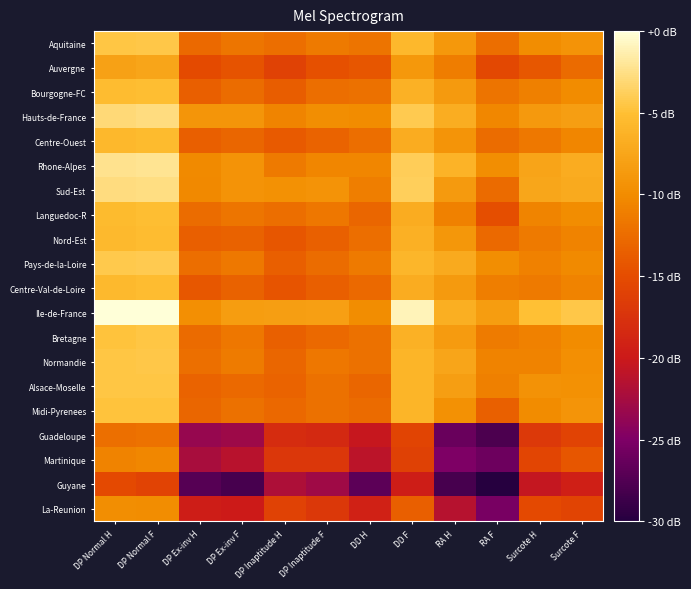

Reading left to right, transcribe all the data shown in this chart.

Aquitaine: DP Normal H=-4.5	DP Normal F=-4.4	DP Ex-inv H=-12.7	DP Ex-inv F=-11.8	DP Inaptitude H=-12.3	DP Inaptitude F=-11.4	DD H=-11.9	DD F=-5.7	RA H=-8.9	RA F=-12.3	Surcote H=-9.9	Surcote F=-9.3
Auvergne: DP Normal H=-7.9	DP Normal F=-7.5	DP Ex-inv H=-15.1	DP Ex-inv F=-14.5	DP Inaptitude H=-16.0	DP Inaptitude F=-14.7	DD H=-14.2	DD F=-8.8	RA H=-11.2	RA F=-15.4	Surcote H=-14.1	Surcote F=-12.6
Bourgogne-FC: DP Normal H=-5.3	DP Normal F=-5.0	DP Ex-inv H=-13.5	DP Ex-inv F=-12.5	DP Inaptitude H=-13.7	DP Inaptitude F=-12.4	DD H=-12.1	DD F=-6.3	RA H=-8.6	RA F=-11.9	Surcote H=-10.9	Surcote F=-10.0
Hauts-de-France: DP Normal H=-3.0	DP Normal F=-2.8	DP Ex-inv H=-9.1	DP Ex-inv F=-9.0	DP Inaptitude H=-10.6	DP Inaptitude F=-9.7	DD H=-10.1	DD F=-4.1	RA H=-6.7	RA F=-10.3	Surcote H=-8.7	Surcote F=-8.3
Centre-Ouest: DP Normal H=-5.7	DP Normal F=-5.4	DP Ex-inv H=-13.5	DP Ex-inv F=-13.0	DP Inaptitude H=-13.8	DP Inaptitude F=-13.2	DD H=-12.4	DD F=-6.8	RA H=-9.2	RA F=-12.5	Surcote H=-11.6	Surcote F=-10.5
Rhone-Alpes: DP Normal H=-2.3	DP Normal F=-2.2	DP Ex-inv H=-10.1	DP Ex-inv F=-9.3	DP Inaptitude H=-11.5	DP Inaptitude F=-10.5	DD H=-10.5	DD F=-4.0	RA H=-6.1	RA F=-9.8	Surcote H=-7.7	Surcote F=-6.9
Sud-Est: DP Normal H=-2.8	DP Normal F=-2.7	DP Ex-inv H=-10.3	DP Ex-inv F=-9.4	DP Inaptitude H=-9.6	DP Inaptitude F=-9.3	DD H=-11.1	DD F=-3.8	RA H=-8.6	RA F=-12.6	Surcote H=-7.5	Surcote F=-7.1
Languedoc-R: DP Normal H=-5.4	DP Normal F=-5.1	DP Ex-inv H=-12.5	DP Ex-inv F=-11.8	DP Inaptitude H=-12.3	DP Inaptitude F=-11.7	DD H=-13.0	DD F=-6.8	RA H=-10.9	RA F=-14.9	Surcote H=-10.6	Surcote F=-9.9
Nord-Est: DP Normal H=-5.6	DP Normal F=-5.3	DP Ex-inv H=-13.5	DP Ex-inv F=-13.3	DP Inaptitude H=-14.2	DP Inaptitude F=-13.4	DD H=-12.3	DD F=-6.5	RA H=-9.0	RA F=-12.8	Surcote H=-11.4	Surcote F=-10.7
Pays-de-la-Loire: DP Normal H=-4.3	DP Normal F=-4.2	DP Ex-inv H=-12.4	DP Ex-inv F=-11.5	DP Inaptitude H=-13.6	DP Inaptitude F=-12.4	DD H=-11.5	DD F=-5.9	RA H=-7.1	RA F=-9.8	Surcote H=-10.8	Surcote F=-10.2
Centre-Val-de-Loire: DP Normal H=-5.5	DP Normal F=-5.4	DP Ex-inv H=-14.1	DP Ex-inv F=-13.3	DP Inaptitude H=-14.4	DP Inaptitude F=-13.6	DD H=-12.7	DD F=-6.8	RA H=-8.6	RA F=-11.1	Surcote H=-11.4	Surcote F=-10.7
Ile-de-France: DP Normal H=-0.1	DP Normal F=0.0	DP Ex-inv H=-9.6	DP Ex-inv F=-8.4	DP Inaptitude H=-8.2	DP Inaptitude F=-8.1	DD H=-9.9	DD F=-1.0	RA H=-6.6	RA F=-8.4	Surcote H=-5.0	Surcote F=-4.3
Bretagne: DP Normal H=-4.7	DP Normal F=-4.5	DP Ex-inv H=-12.5	DP Ex-inv F=-11.7	DP Inaptitude H=-13.4	DP Inaptitude F=-12.8	DD H=-12.1	DD F=-6.4	RA H=-8.4	RA F=-11.3	Surcote H=-10.8	Surcote F=-10.1
Normandie: DP Normal H=-4.5	DP Normal F=-4.3	DP Ex-inv H=-12.3	DP Ex-inv F=-11.3	DP Inaptitude H=-12.9	DP Inaptitude F=-11.7	DD H=-12.1	DD F=-6.0	RA H=-7.6	RA F=-10.7	Surcote H=-10.7	Surcote F=-9.7
Alsace-Moselle: DP Normal H=-4.5	DP Normal F=-4.5	DP Ex-inv H=-13.1	DP Ex-inv F=-12.7	DP Inaptitude H=-13.2	DP Inaptitude F=-12.2	DD H=-12.9	DD F=-6.1	RA H=-8.3	RA F=-11.0	Surcote H=-9.4	Surcote F=-9.5
Midi-Pyrenees: DP Normal H=-4.8	DP Normal F=-4.8	DP Ex-inv H=-13.0	DP Ex-inv F=-12.1	DP Inaptitude H=-12.8	DP Inaptitude F=-12.1	DD H=-12.5	DD F=-6.1	RA H=-9.5	RA F=-13.5	Surcote H=-10.1	Surcote F=-9.3
Guadeloupe: DP Normal H=-12.2	DP Normal F=-12.0	DP Ex-inv H=-23.5	DP Ex-inv F=-23.0	DP Inaptitude H=-18.1	DP Inaptitude F=-18.5	DD H=-20.4	DD F=-15.7	RA H=-26.2	RA F=-27.8	Surcote H=-16.8	Surcote F=-15.9
Martinique: DP Normal H=-10.7	DP Normal F=-10.4	DP Ex-inv H=-22.4	DP Ex-inv F=-21.2	DP Inaptitude H=-17.1	DP Inaptitude F=-17.0	DD H=-21.0	DD F=-16.2	RA H=-25.0	RA F=-26.0	Surcote H=-15.7	Surcote F=-14.2
Guyane: DP Normal H=-15.2	DP Normal F=-15.8	DP Ex-inv H=-27.2	DP Ex-inv F=-28.0	DP Inaptitude H=-22.0	DP Inaptitude F=-22.9	DD H=-26.9	DD F=-19.6	RA H=-28.0	RA F=-30.0	Surcote H=-20.5	Surcote F=-19.4
La-Reunion: DP Normal H=-9.8	DP Normal F=-9.9	DP Ex-inv H=-19.7	DP Ex-inv F=-19.9	DP Inaptitude H=-16.0	DP Inaptitude F=-16.9	DD H=-19.2	DD F=-13.6	RA H=-21.4	RA F=-25.3	Surcote H=-15.3	Surcote F=-15.7